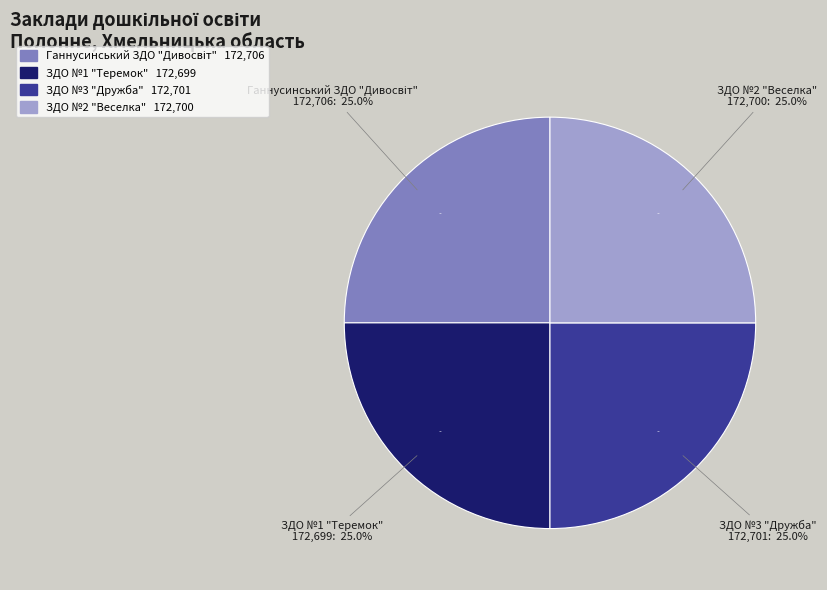

How many segments does this pie chart have?

4